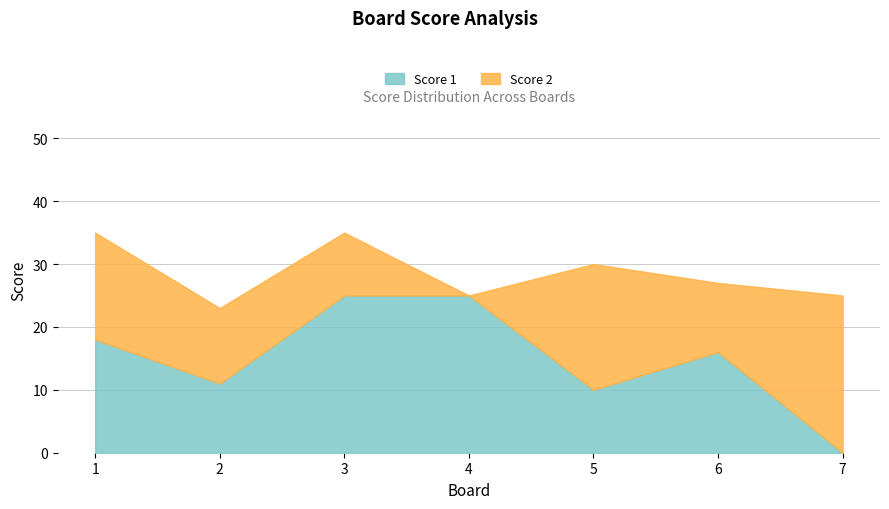

What is the change in value from 6 to 7?

-16